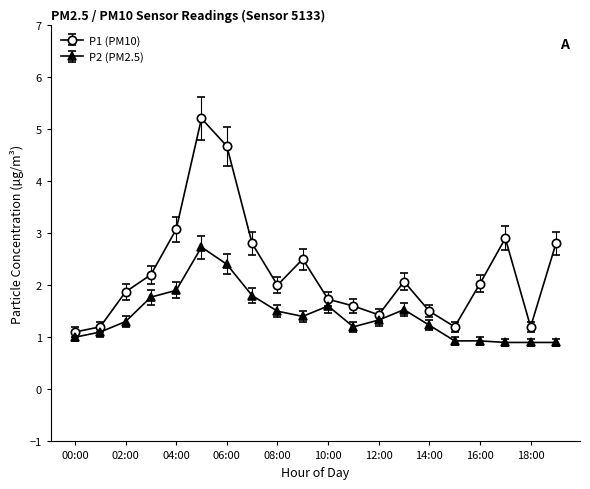

Rank the series by their average value, from lowest to highest.

P2 (PM2.5), P1 (PM10)